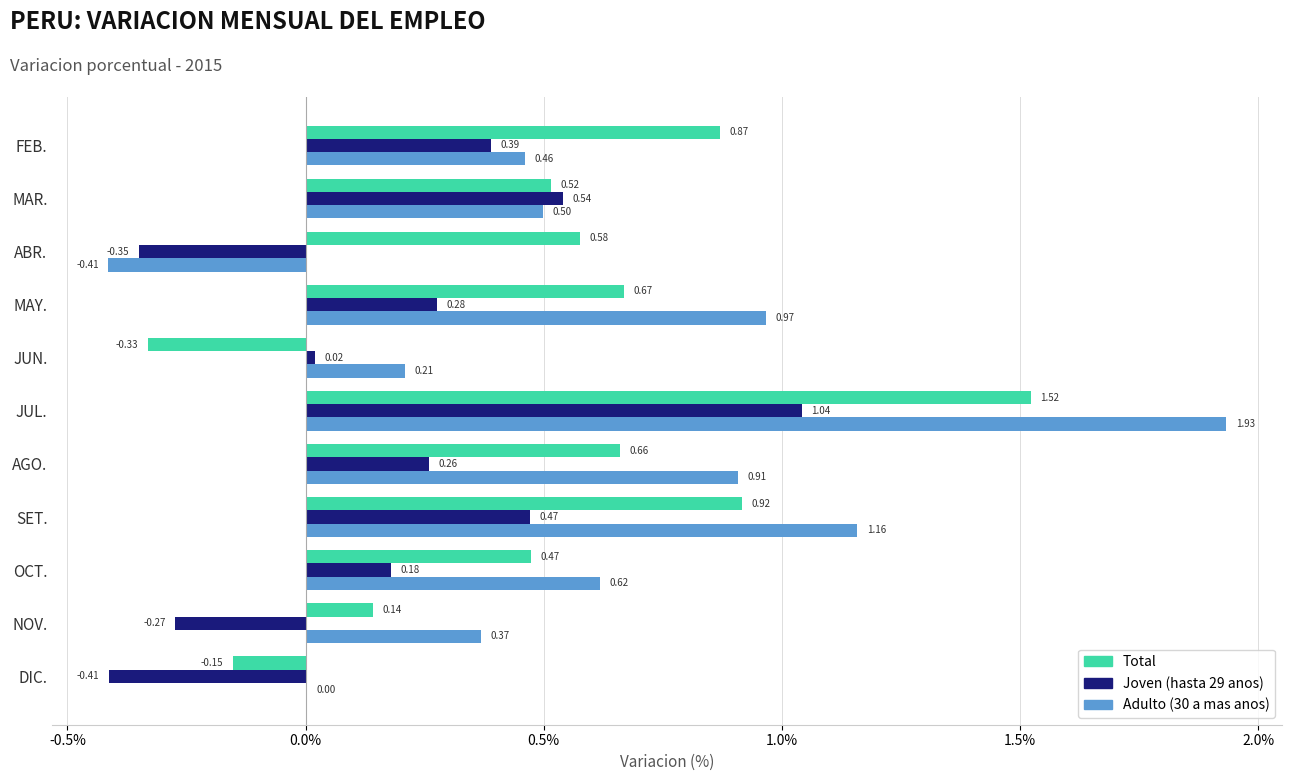

Between FEB. and AGO., which series saw the biggest shift?

Adulto (30 a mas anos)